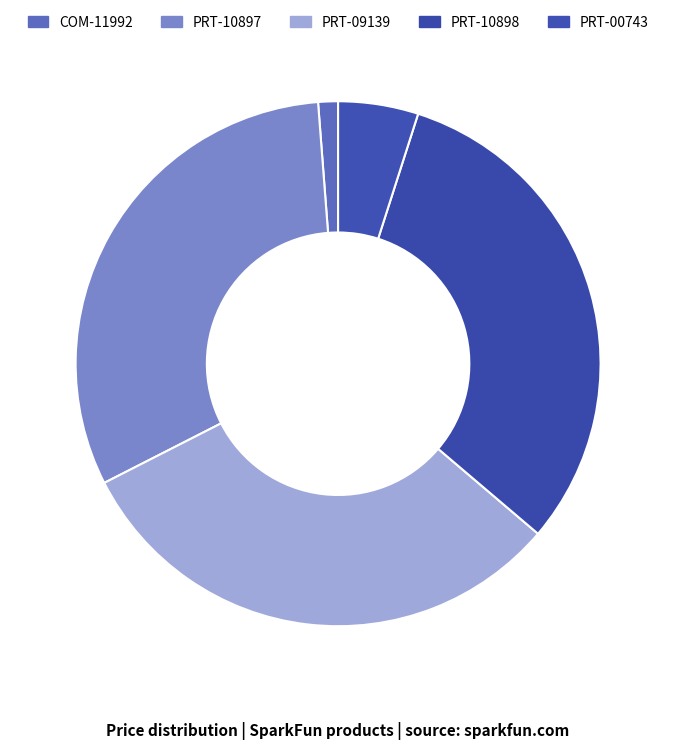

How many segments does this pie chart have?

5